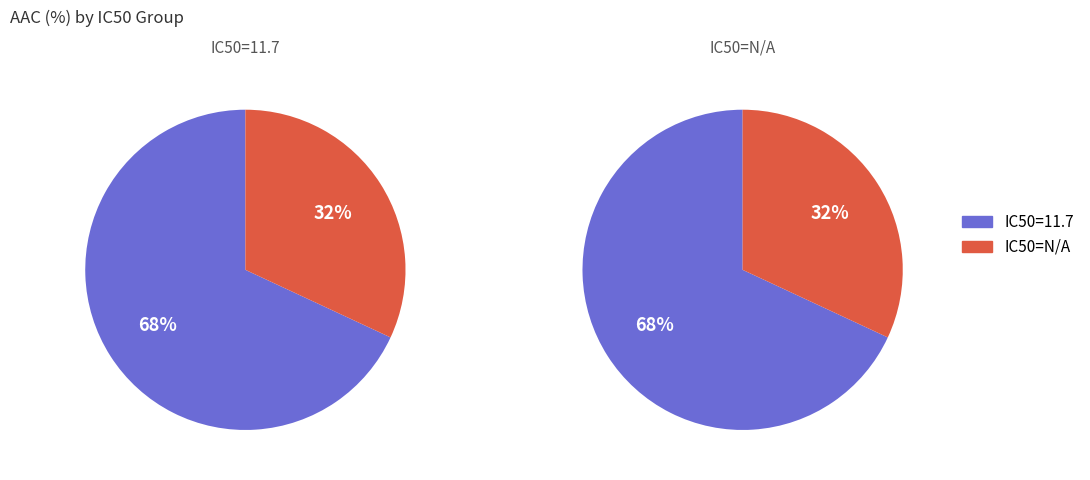

Between IC50=N/A and IC50=11.7, which is larger?

IC50=11.7